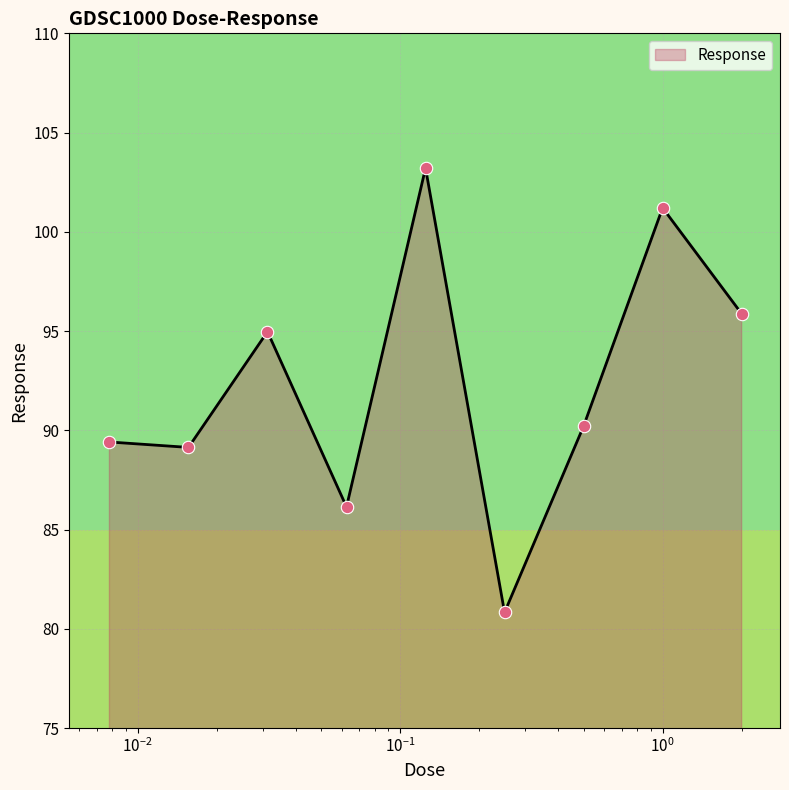

What is the minimum value shown in the chart?

80.8